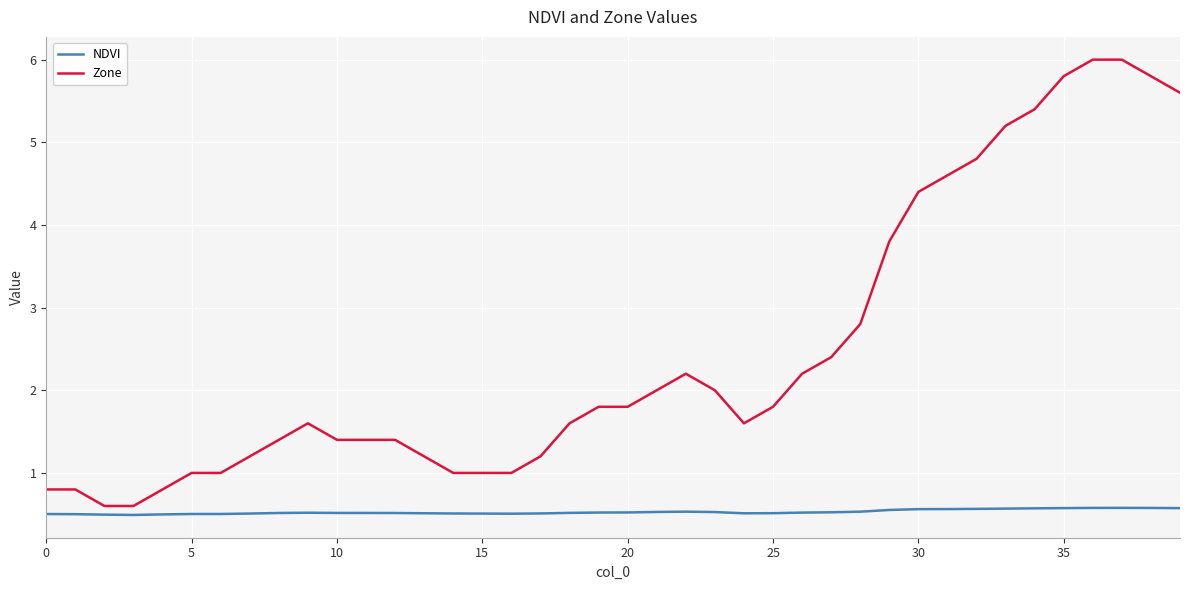

At how many categories does at least one series exceed 4?

10